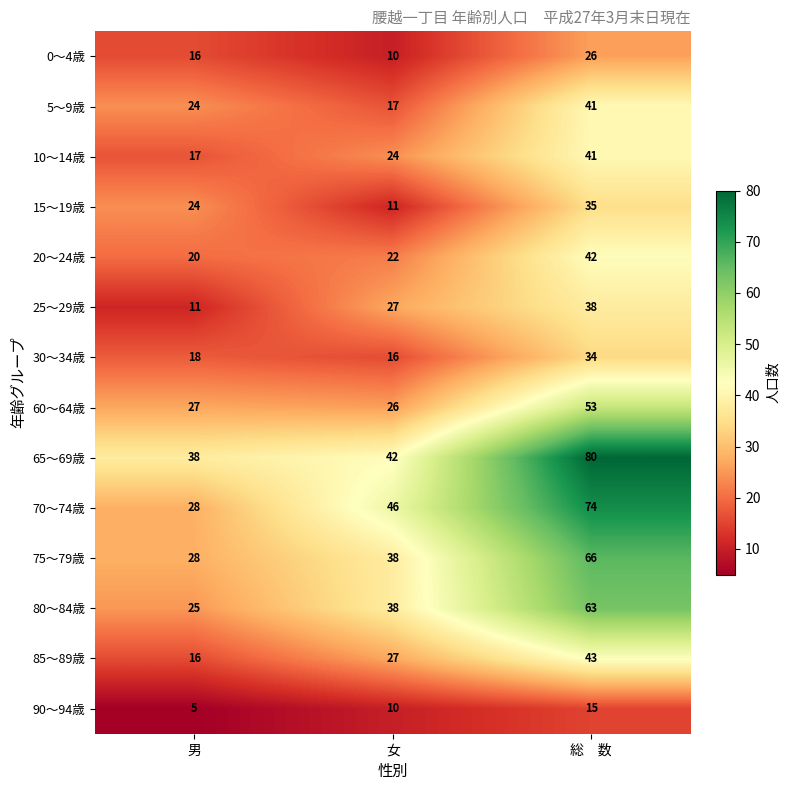

List the labels in order of 70～74歳 value, largest first.

総　数, 女, 男